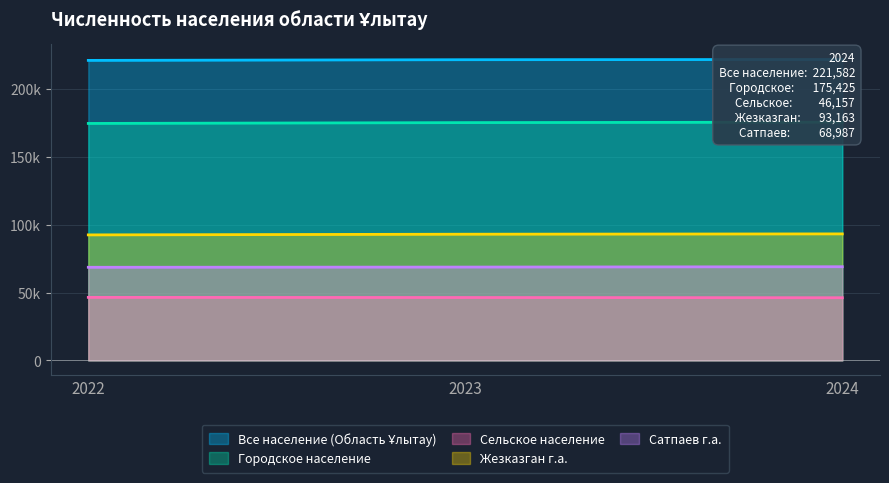

List the series in order of their peak value, lowest first.

Сельское население, Сатпаев г.а., Жезказган г.а., Городское население, Все население (Область Ұлытау)